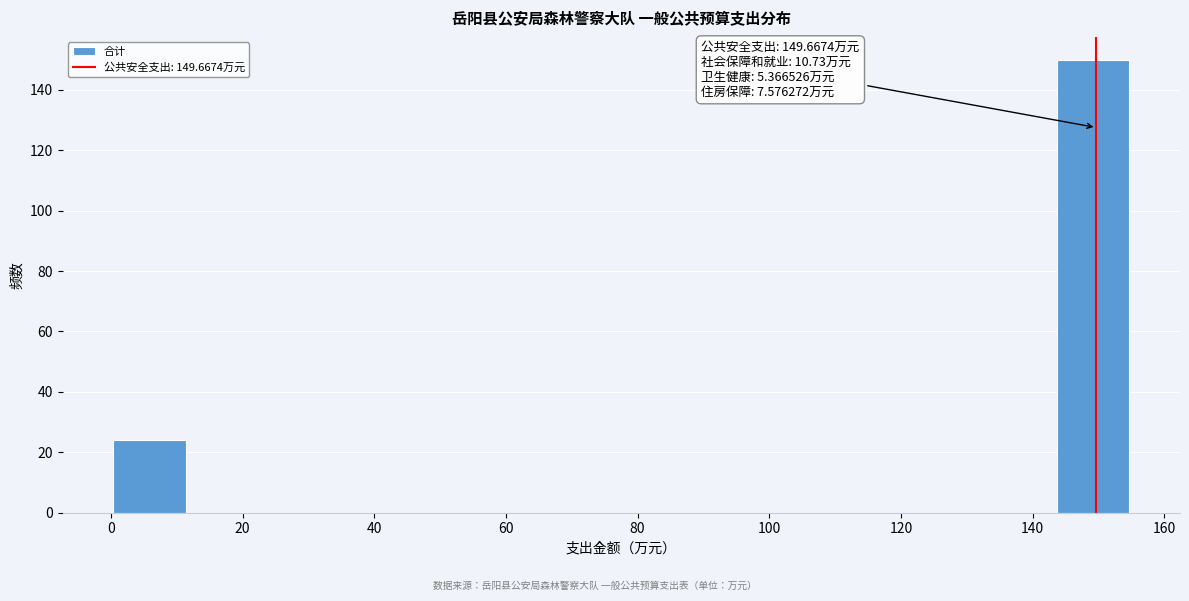

Over which range of the x-axis is the bar tallest?

144 to 154